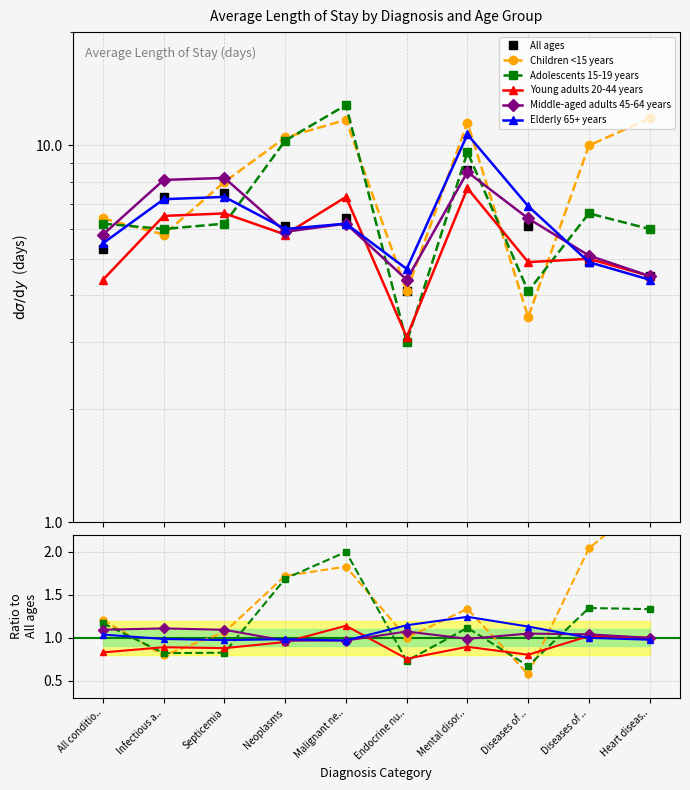

At which category does All ages reach its first local peak?

Septicemia